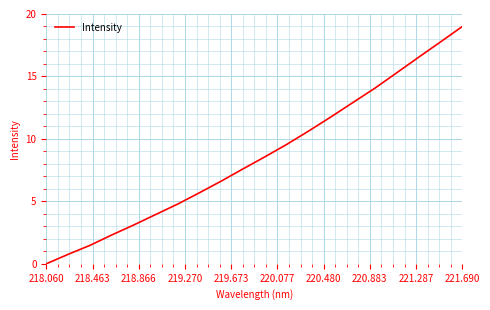

What is the greatest value displayed?

19.0